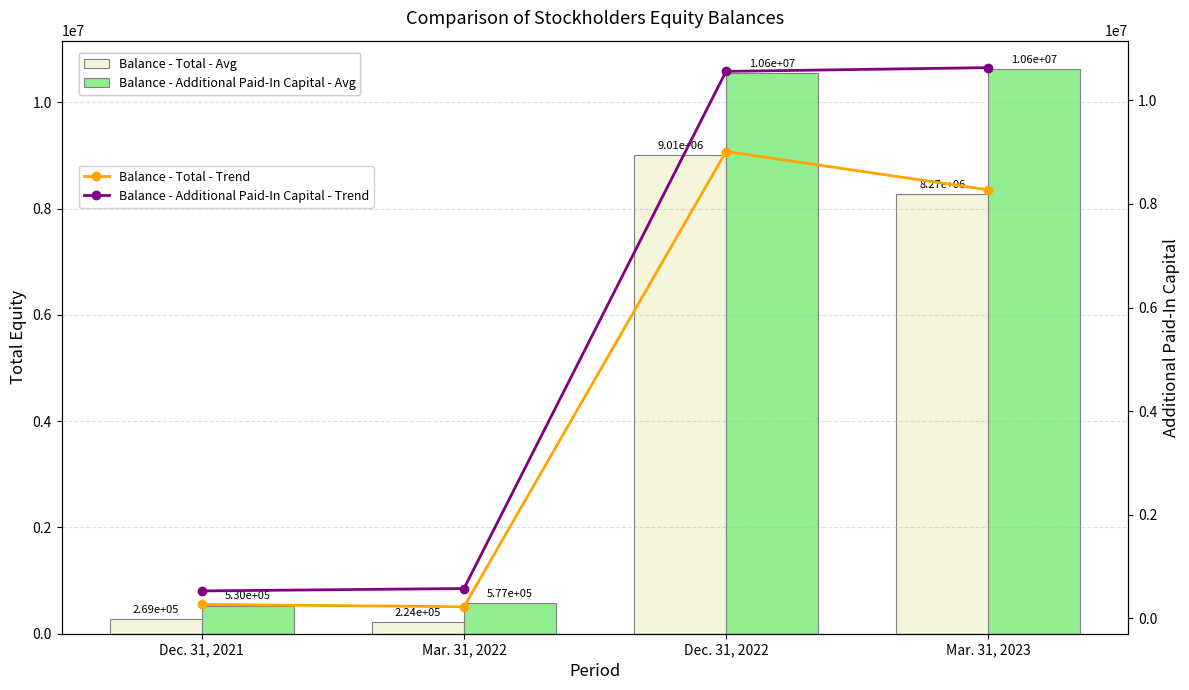

What is the difference between the second highest and minimum values in the Balance - Additional Paid-In Capital - Trend series?

10027071